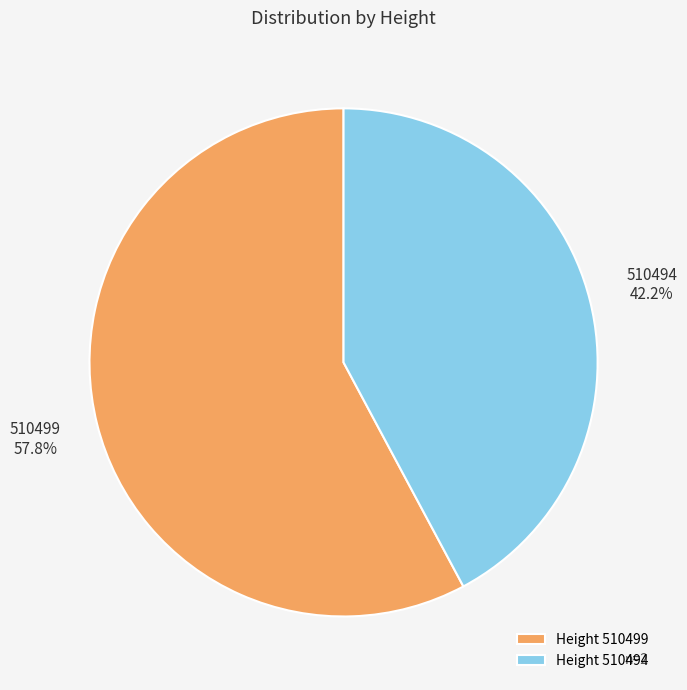

To the nearest percent, what is the average slice percentage?

50%